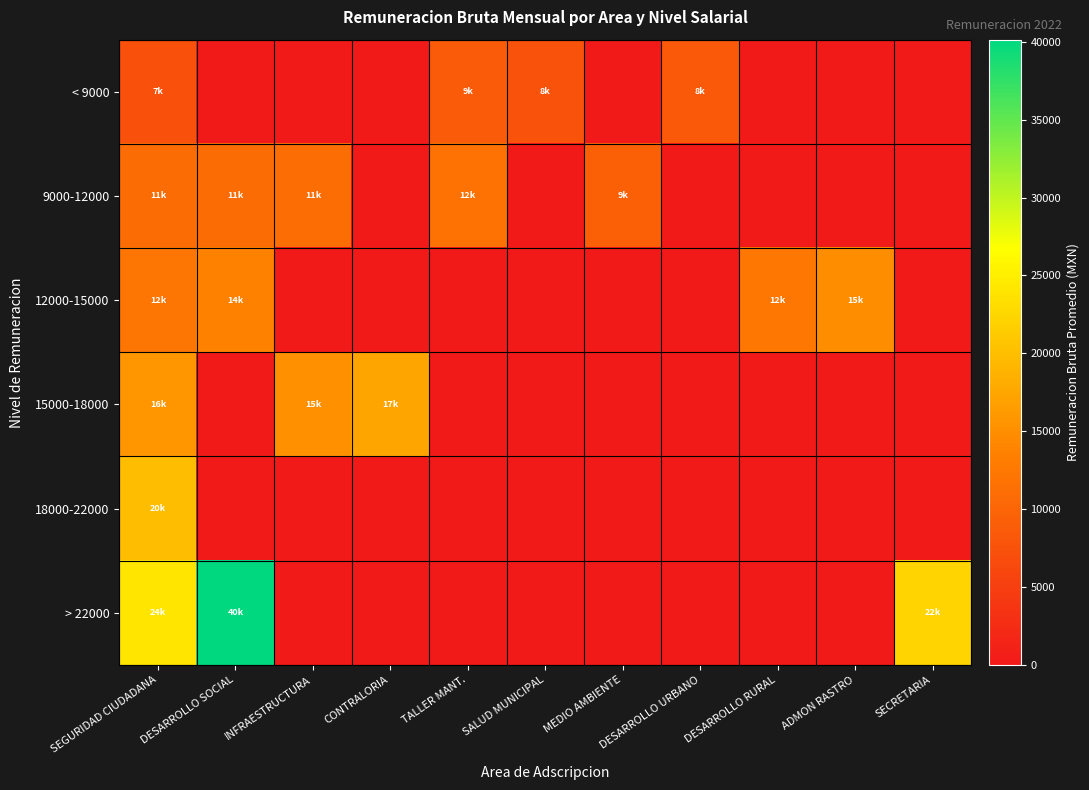

Reading left to right, what are all the values shown in this chart?

< 9000: SEGURIDAD CIUDADANA=7334.8	DESARROLLO SOCIAL=0.0	INFRAESTRUCTURA=0.0	CONTRALORIA=0.0	TALLER MANT.=8692.9	SALUD MUNICIPAL=7658.5	MEDIO AMBIENTE=0.0	DESARROLLO URBANO=8315.6	DESARROLLO RURAL=0.0	ADMON RASTRO=0.0	SECRETARIA=0.0
9000-12000: SEGURIDAD CIUDADANA=10871.6	DESARROLLO SOCIAL=10871.3	INFRAESTRUCTURA=11082.6	CONTRALORIA=0.0	TALLER MANT.=11749.0	SALUD MUNICIPAL=0.0	MEDIO AMBIENTE=9269.3	DESARROLLO URBANO=0.0	DESARROLLO RURAL=0.0	ADMON RASTRO=0.0	SECRETARIA=0.0
12000-15000: SEGURIDAD CIUDADANA=12226.0	DESARROLLO SOCIAL=13591.5	INFRAESTRUCTURA=0.0	CONTRALORIA=0.0	TALLER MANT.=0.0	SALUD MUNICIPAL=0.0	MEDIO AMBIENTE=0.0	DESARROLLO URBANO=0.0	DESARROLLO RURAL=12382.5	ADMON RASTRO=14749.5	SECRETARIA=0.0
15000-18000: SEGURIDAD CIUDADANA=15694.0	DESARROLLO SOCIAL=0.0	INFRAESTRUCTURA=15065.9	CONTRALORIA=17389.4	TALLER MANT.=0.0	SALUD MUNICIPAL=0.0	MEDIO AMBIENTE=0.0	DESARROLLO URBANO=0.0	DESARROLLO RURAL=0.0	ADMON RASTRO=0.0	SECRETARIA=0.0
18000-22000: SEGURIDAD CIUDADANA=19781.1	DESARROLLO SOCIAL=0.0	INFRAESTRUCTURA=0.0	CONTRALORIA=0.0	TALLER MANT.=0.0	SALUD MUNICIPAL=0.0	MEDIO AMBIENTE=0.0	DESARROLLO URBANO=0.0	DESARROLLO RURAL=0.0	ADMON RASTRO=0.0	SECRETARIA=0.0
> 22000: SEGURIDAD CIUDADANA=24061.3	DESARROLLO SOCIAL=40131.6	INFRAESTRUCTURA=0.0	CONTRALORIA=0.0	TALLER MANT.=0.0	SALUD MUNICIPAL=0.0	MEDIO AMBIENTE=0.0	DESARROLLO URBANO=0.0	DESARROLLO RURAL=0.0	ADMON RASTRO=0.0	SECRETARIA=22376.2